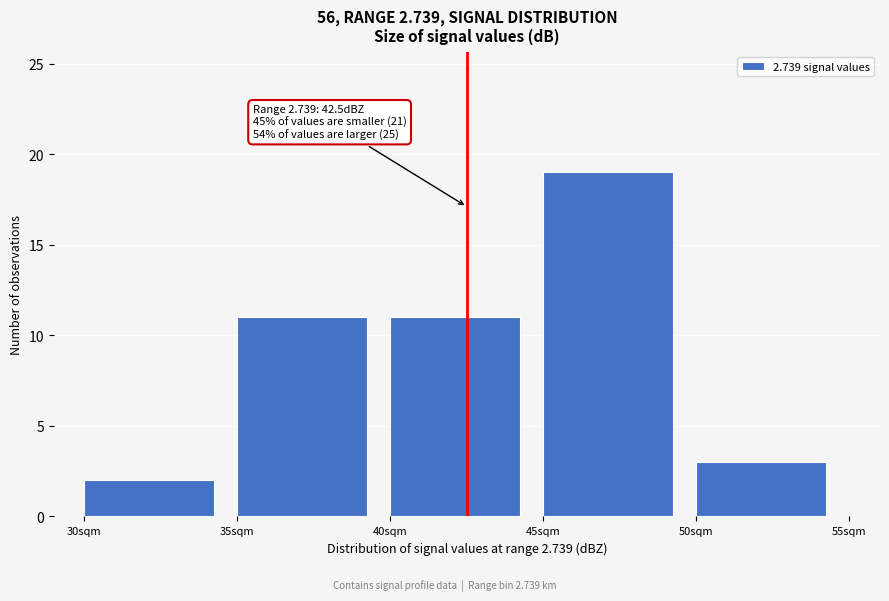

Which range on the x-axis has the tallest bar?

45 to 50